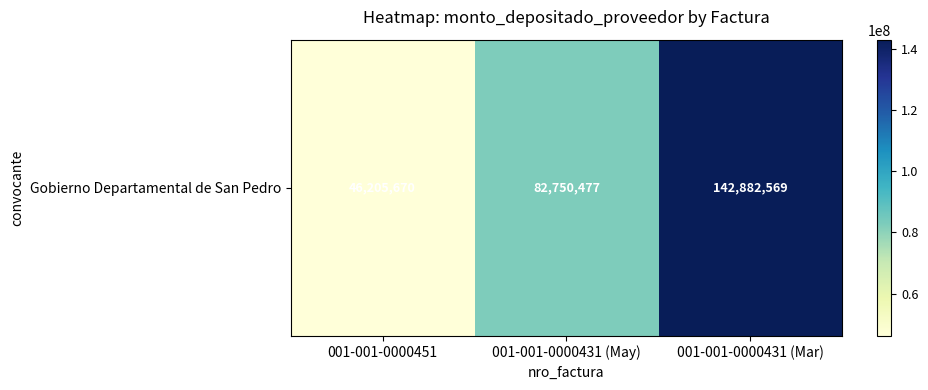

At which label is the value closest to 94544119?

001-001-0000431 (May)